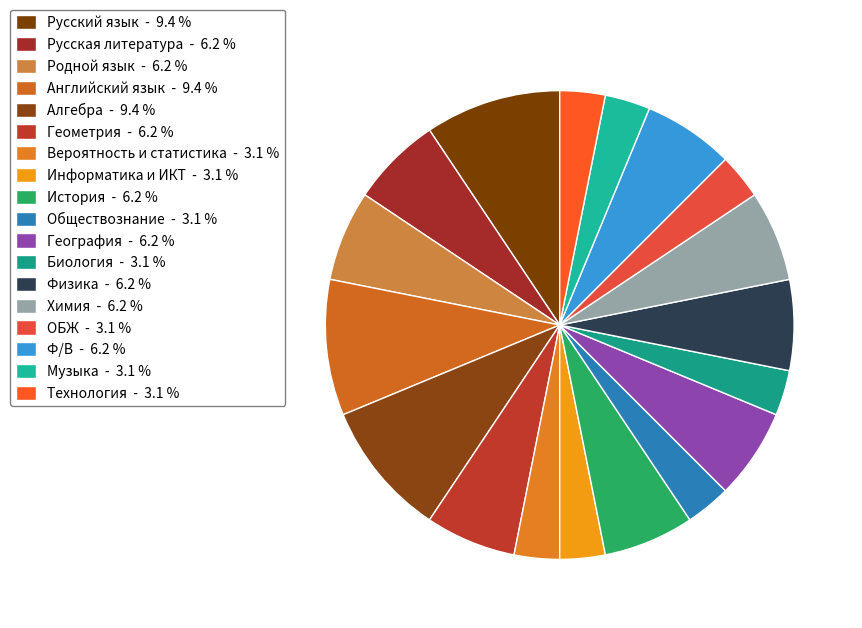

How many segments does this pie chart have?

18